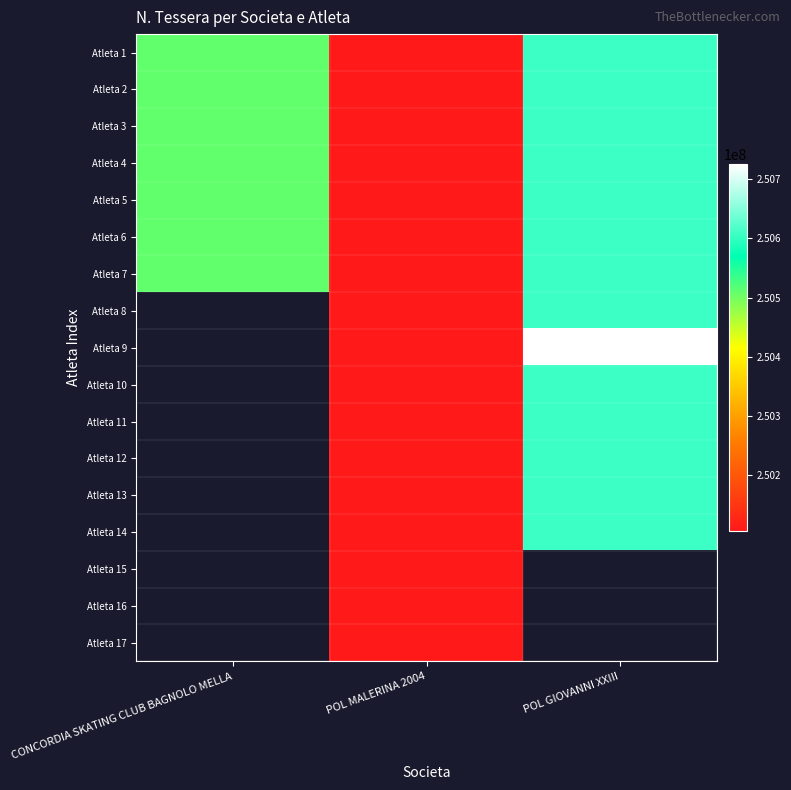

At how many categories does at least one series exceed 250691253?

1